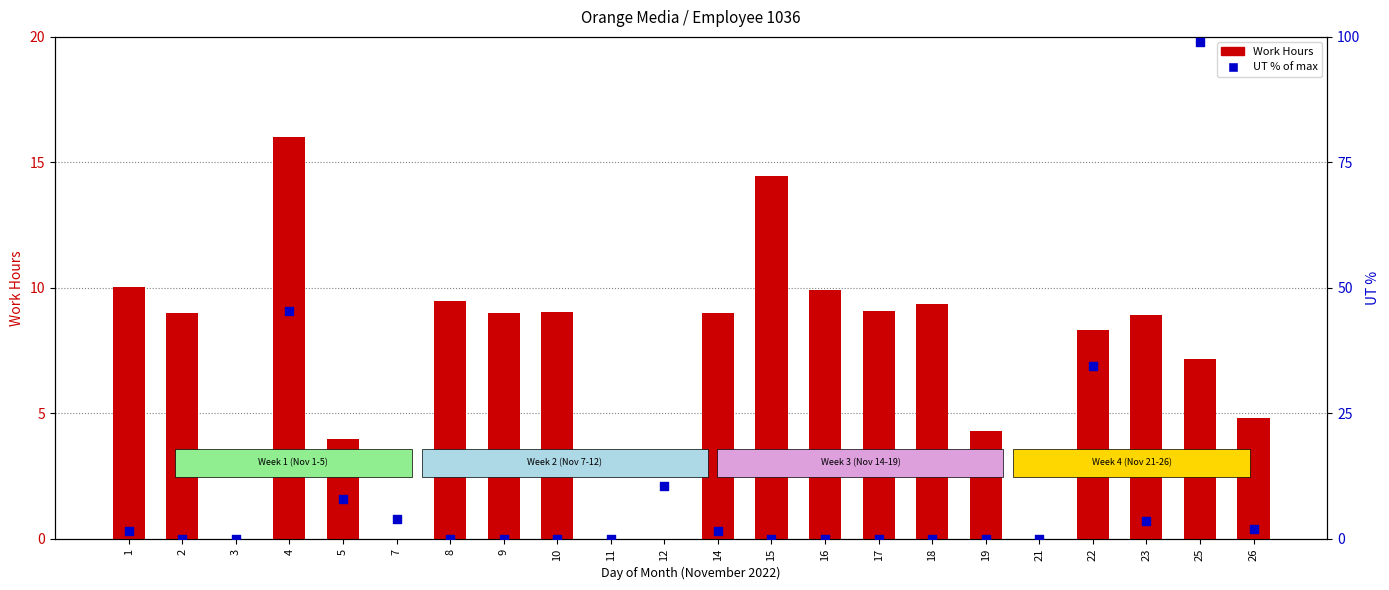

Which series reaches the maximum Y coordinate?

UT (% of max)